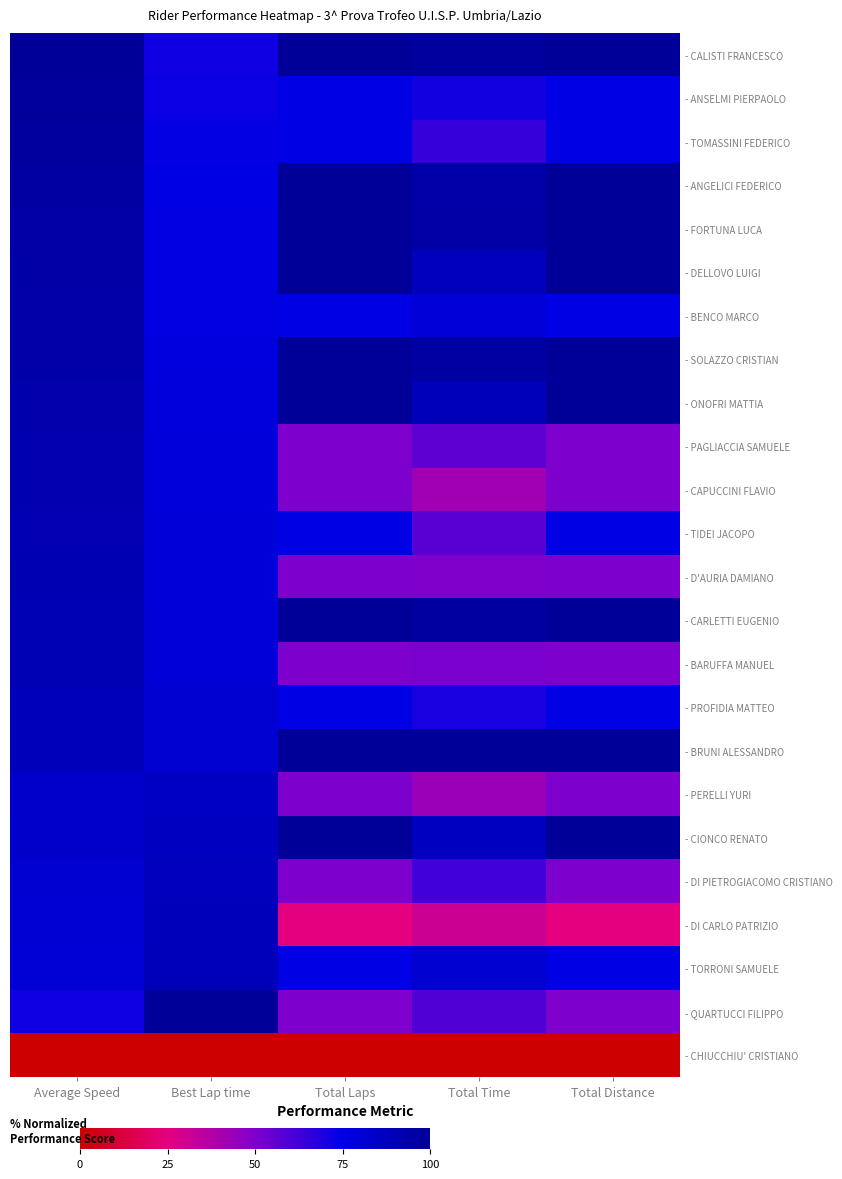

Reading left to right, what are all the values shown in this chart?

- CALISTI FRANCESCO: Average Speed=100.0	Best Lap time=72.2	Total Laps=100.0	Total Time=98.0	Total Distance=100.0
- ANSELMI PIERPAOLO: Average Speed=99.1	Best Lap time=72.8	Total Laps=75.0	Total Time=71.1	Total Distance=75.0
- TOMASSINI FEDERICO: Average Speed=97.8	Best Lap time=73.8	Total Laps=75.0	Total Time=64.1	Total Distance=75.0
- ANGELICI FEDERICO: Average Speed=96.5	Best Lap time=74.8	Total Laps=100.0	Total Time=94.6	Total Distance=100.0
- FORTUNA LUCA: Average Speed=95.7	Best Lap time=75.5	Total Laps=100.0	Total Time=95.2	Total Distance=100.0
- DELLOVO LUIGI: Average Speed=95.0	Best Lap time=75.9	Total Laps=100.0	Total Time=88.1	Total Distance=100.0
- BENCO MARCO: Average Speed=94.5	Best Lap time=76.4	Total Laps=75.0	Total Time=80.0	Total Distance=75.0
- SOLAZZO CRISTIAN: Average Speed=94.3	Best Lap time=76.6	Total Laps=100.0	Total Time=96.8	Total Distance=100.0
- ONOFRI MATTIA: Average Speed=93.3	Best Lap time=77.4	Total Laps=100.0	Total Time=89.3	Total Distance=100.0
- PAGLIACCIA SAMUELE: Average Speed=92.2	Best Lap time=78.2	Total Laps=50.0	Total Time=56.5	Total Distance=50.0
- CAPUCCINI FLAVIO: Average Speed=92.2	Best Lap time=78.3	Total Laps=50.0	Total Time=41.6	Total Distance=50.0
- TIDEI JACOPO: Average Speed=91.7	Best Lap time=78.7	Total Laps=75.0	Total Time=57.7	Total Distance=75.0
- D'AURIA DAMIANO: Average Speed=91.1	Best Lap time=79.3	Total Laps=50.0	Total Time=49.7	Total Distance=50.0
- CARLETTI EUGENIO: Average Speed=90.4	Best Lap time=79.8	Total Laps=100.0	Total Time=96.9	Total Distance=100.0
- BARUFFA MANUEL: Average Speed=90.3	Best Lap time=79.9	Total Laps=50.0	Total Time=51.1	Total Distance=50.0
- PROFIDIA MATTEO: Average Speed=88.8	Best Lap time=81.3	Total Laps=75.0	Total Time=70.2	Total Distance=75.0
- BRUNI ALESSANDRO: Average Speed=88.7	Best Lap time=81.4	Total Laps=100.0	Total Time=100.0	Total Distance=100.0
- PERELLI YURI: Average Speed=83.7	Best Lap time=86.2	Total Laps=50.0	Total Time=43.5	Total Distance=50.0
- CIONCO RENATO: Average Speed=83.4	Best Lap time=86.6	Total Laps=100.0	Total Time=87.1	Total Distance=100.0
- DI PIETROGIACOMO CRISTIANO: Average Speed=82.0	Best Lap time=88.0	Total Laps=50.0	Total Time=61.7	Total Distance=50.0
- DI CARLO PATRIZIO: Average Speed=81.2	Best Lap time=88.9	Total Laps=25.0	Total Time=31.5	Total Distance=25.0
- TORRONI SAMUELE: Average Speed=80.4	Best Lap time=89.7	Total Laps=75.0	Total Time=81.4	Total Distance=75.0
- QUARTUCCI FILIPPO: Average Speed=72.2	Best Lap time=100.0	Total Laps=50.0	Total Time=59.3	Total Distance=50.0
- CHIUCCHIU' CRISTIANO: Average Speed=0.0	Best Lap time=0.0	Total Laps=0.0	Total Time=0.0	Total Distance=0.0